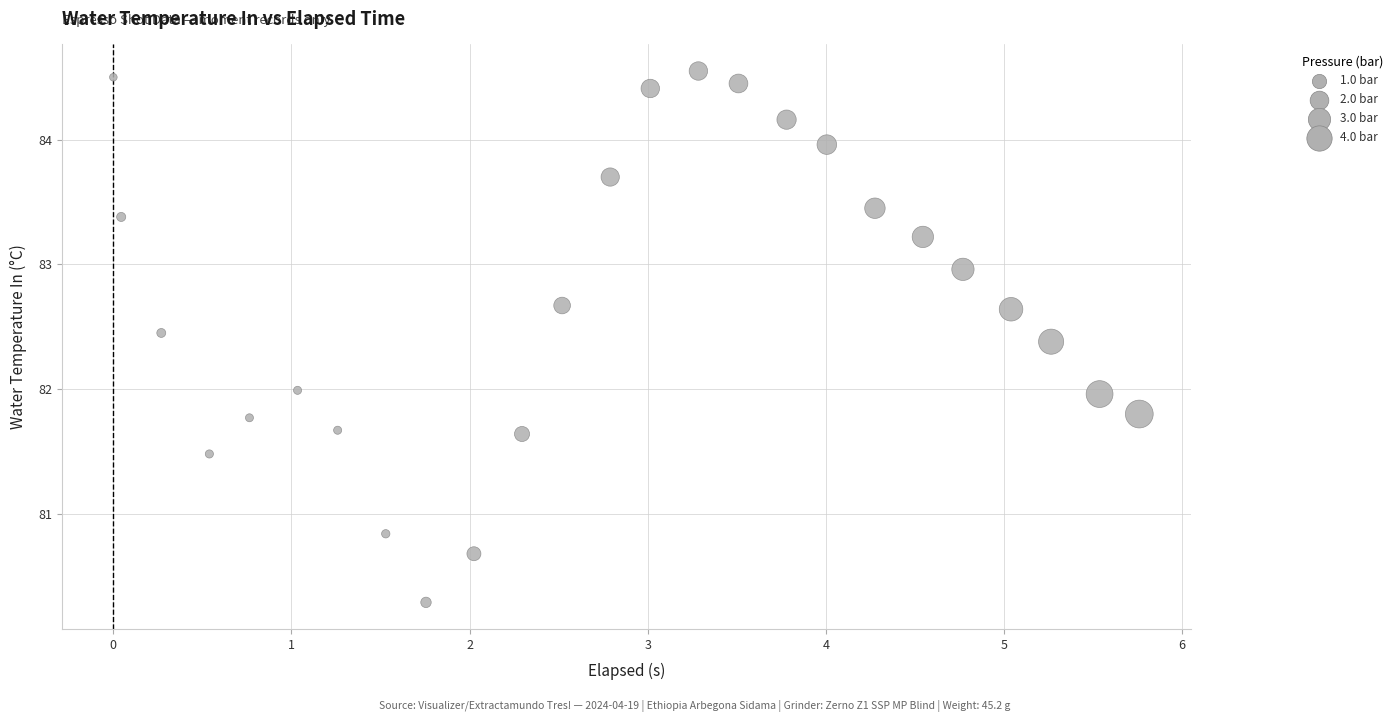

What is the range of Y values (max minus min)?

4.3